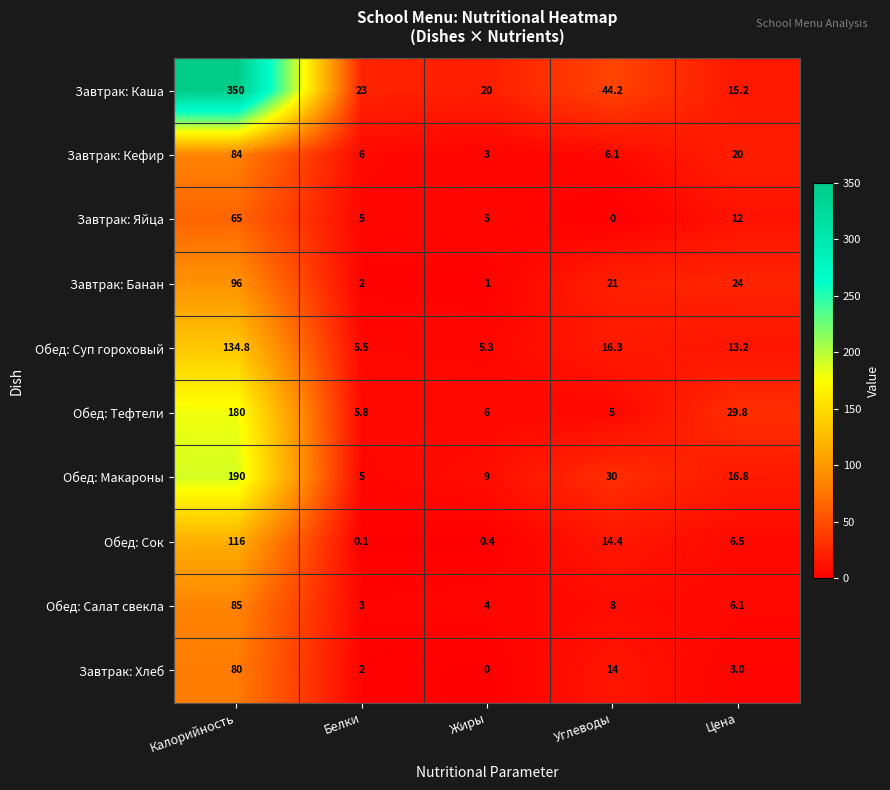

The Завтрак: Хлеб series shows 1.6 at Цена. True or false?

False